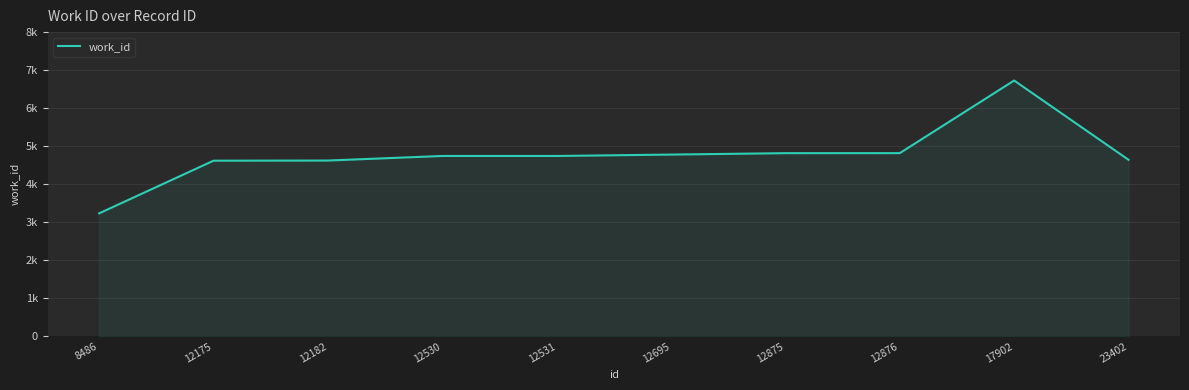

What is the sum of all values?

47747